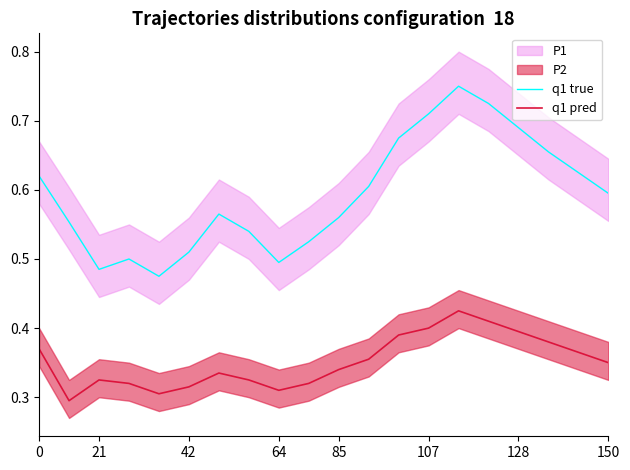

True or false: q1 true and q1 pred intersect in this chart.

False